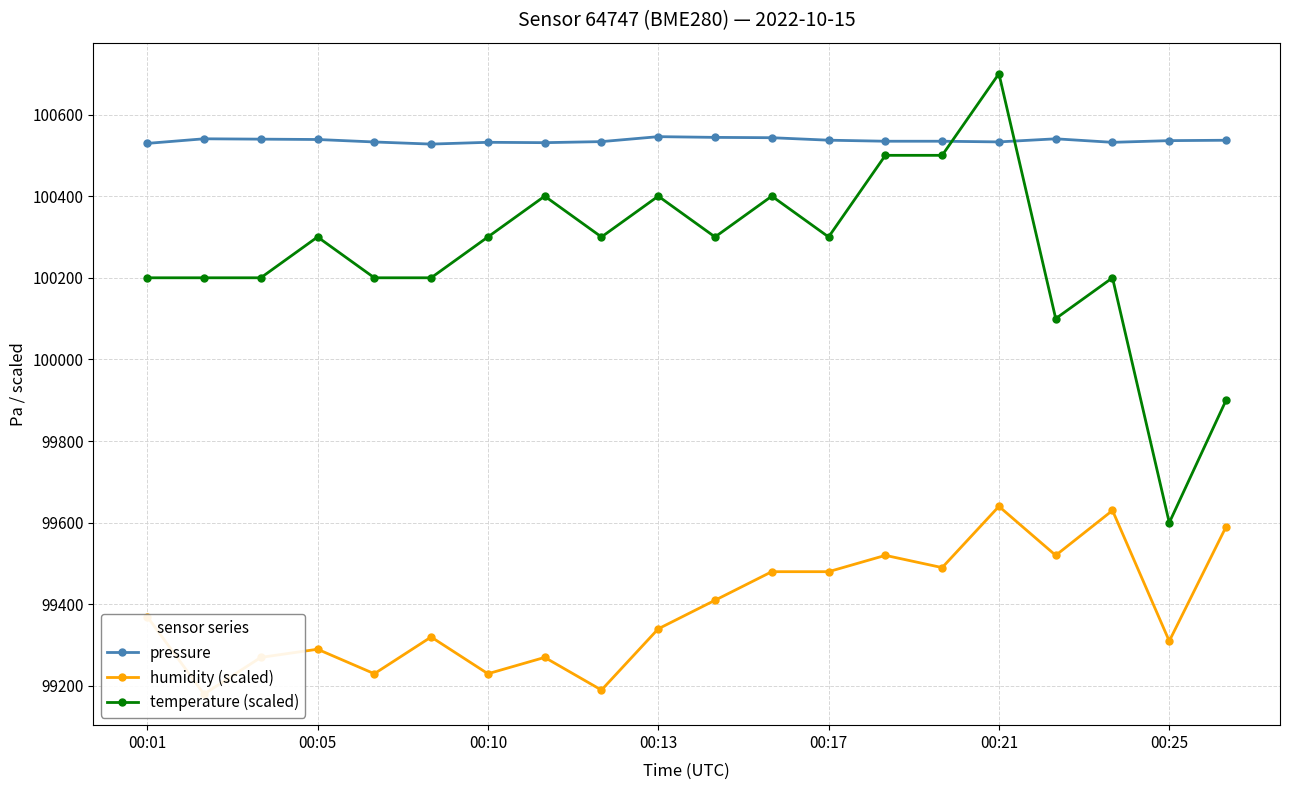

Which series has the largest range (max minus min)?

temperature (scaled)